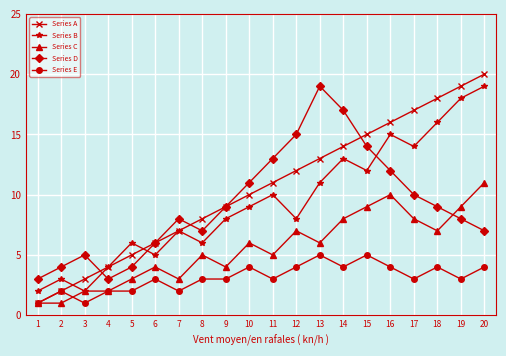

What are all the series names shown in the legend?

Series A, Series B, Series C, Series D, Series E